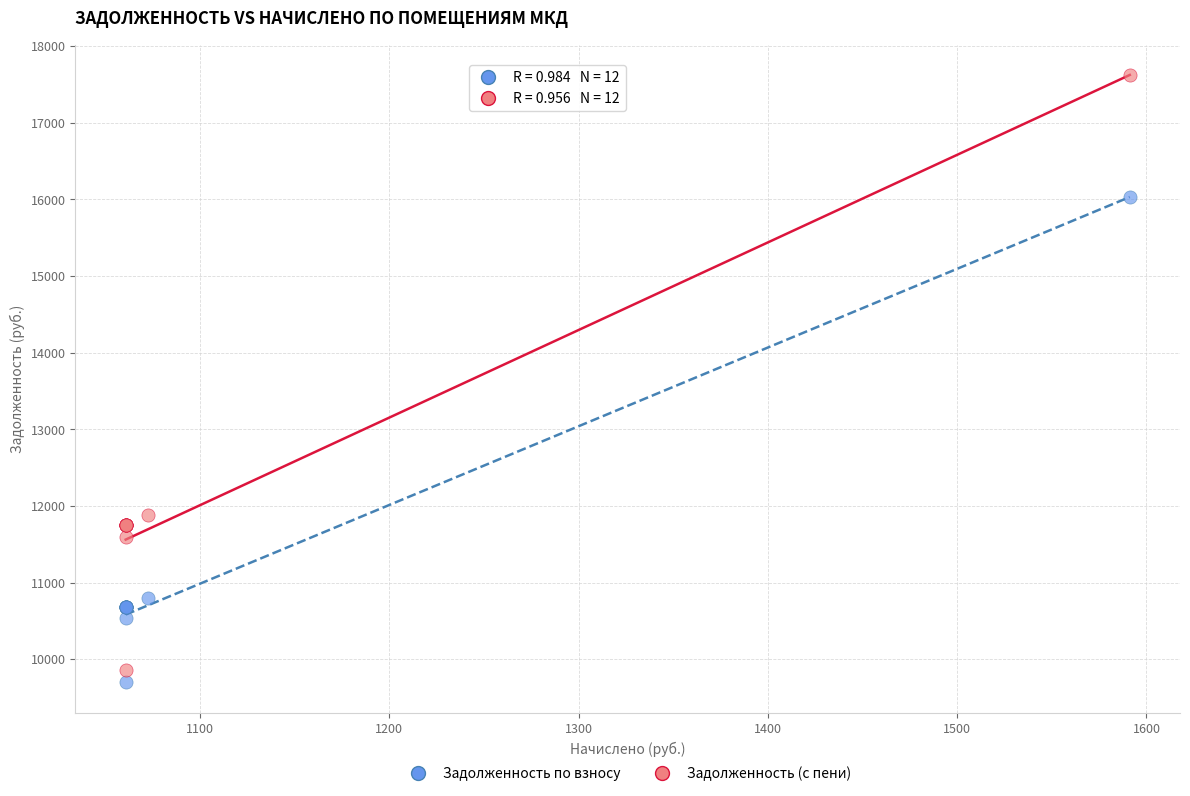

Which series has the largest Y range (max minus min)?

Задолженность (с пени)